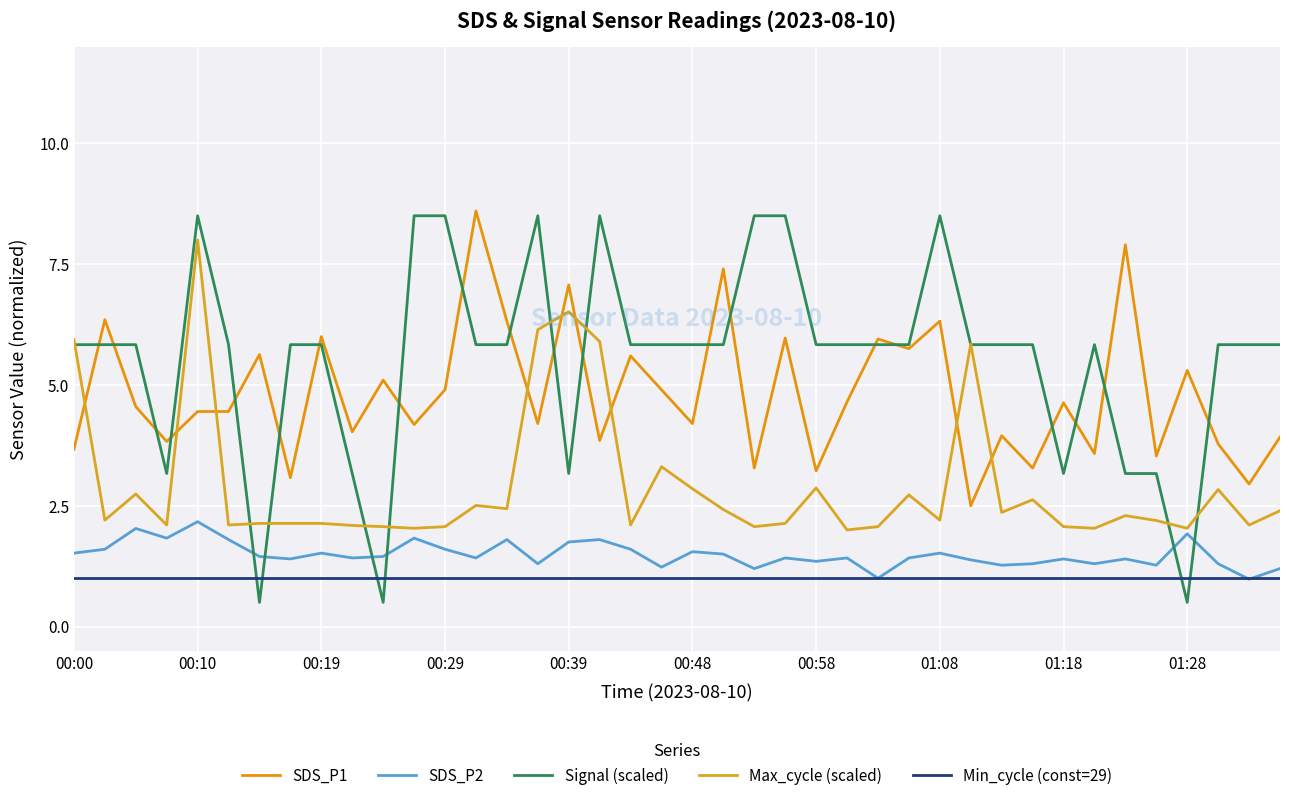

How many lines are shown in the chart?

5